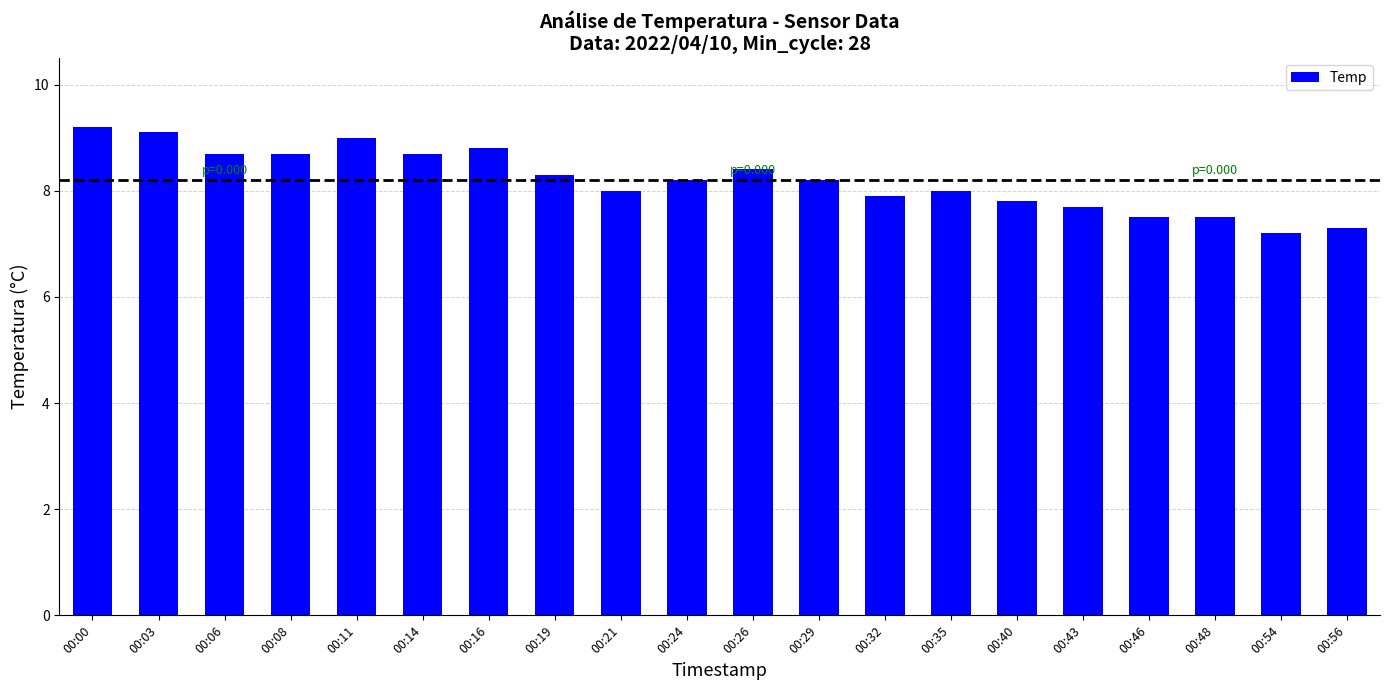

What is the average value?

8.2